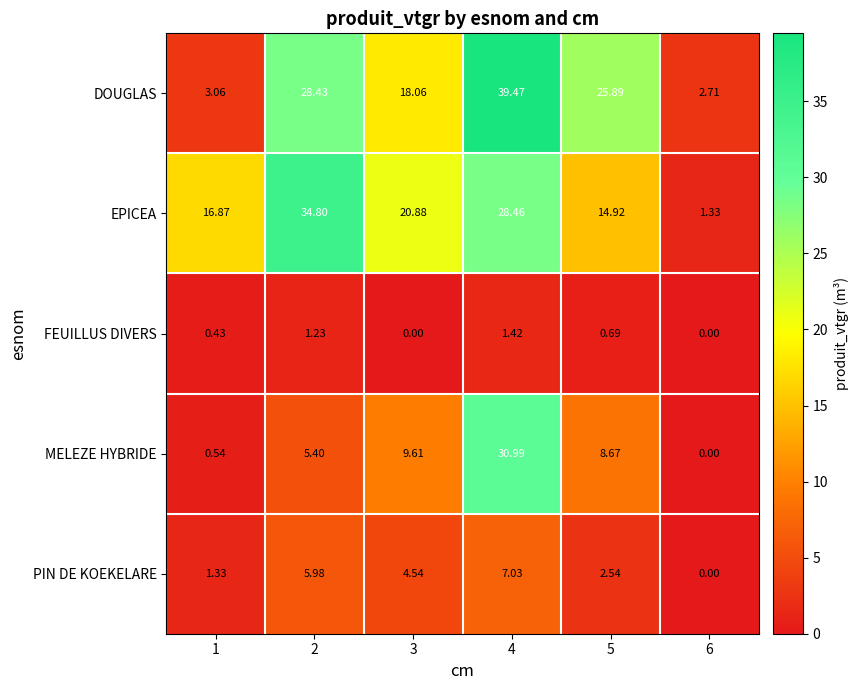

List the series in order of their peak value, highest first.

DOUGLAS, EPICEA, MELEZE HYBRIDE, PIN DE KOEKELARE, FEUILLUS DIVERS